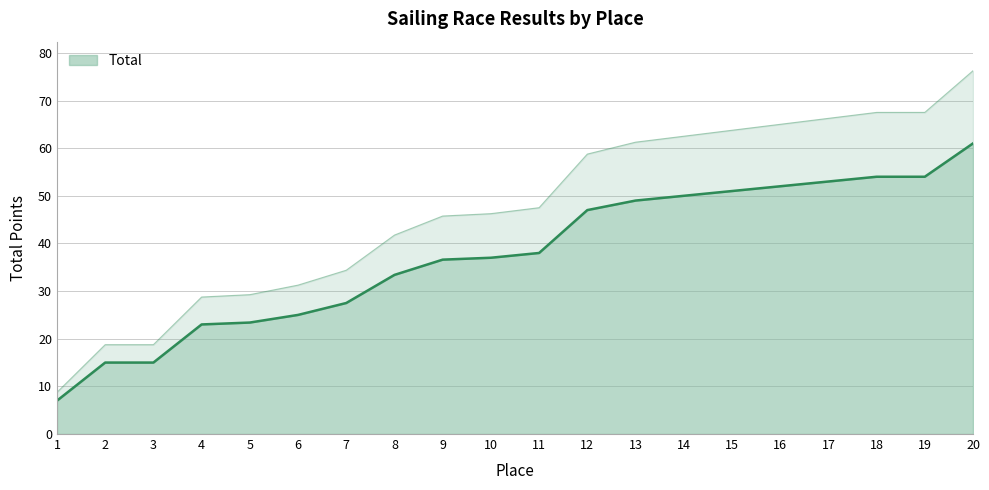

At which category does the chart reach its peak across all series?

20